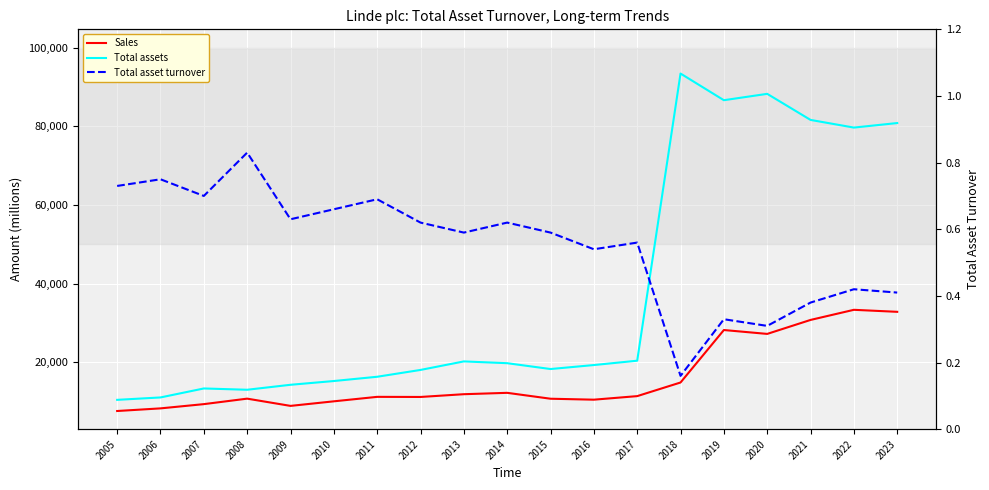

What is the sum of all Sales values?

302053.0